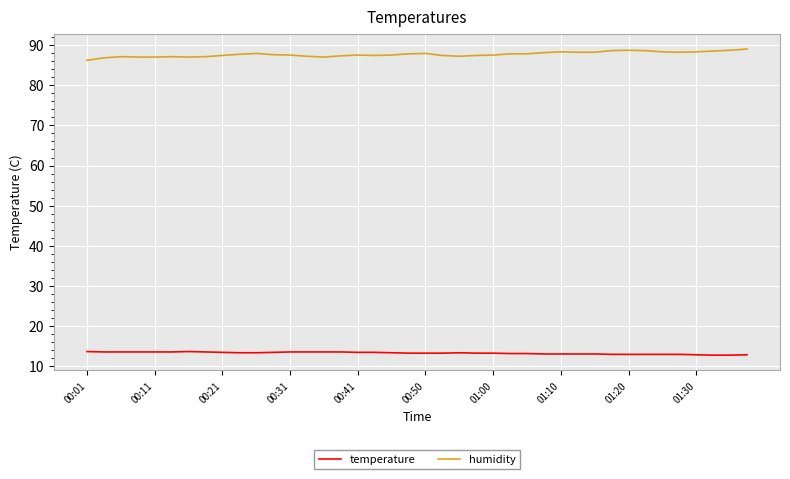

What is the minimum value for temperature?

12.8